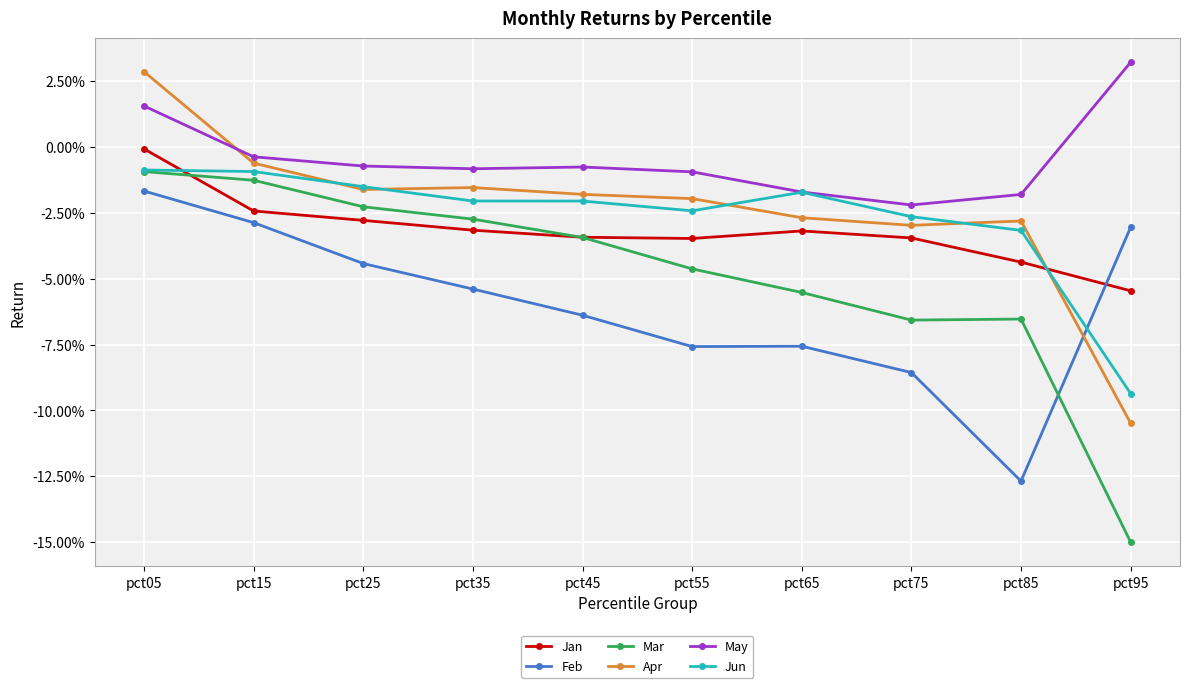

Is this an area chart (filled region under the line)?

No